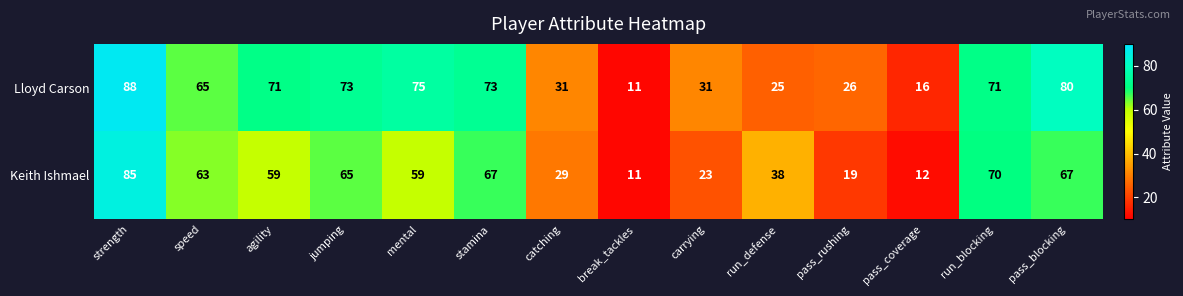

What is the sum of the Lloyd Carson values at agility and catching?

102